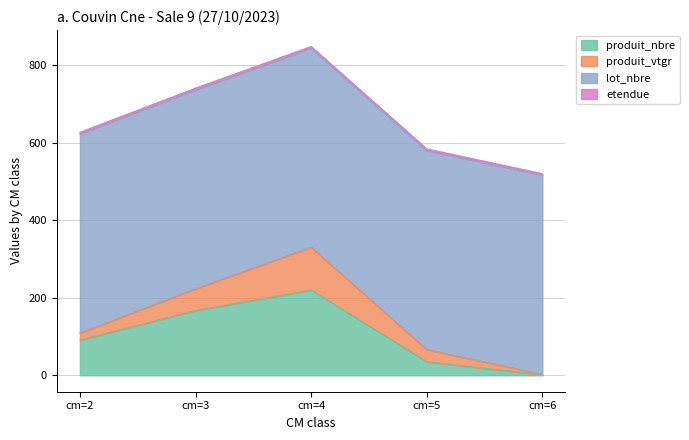

What is the minimum value shown in the chart?

1.0